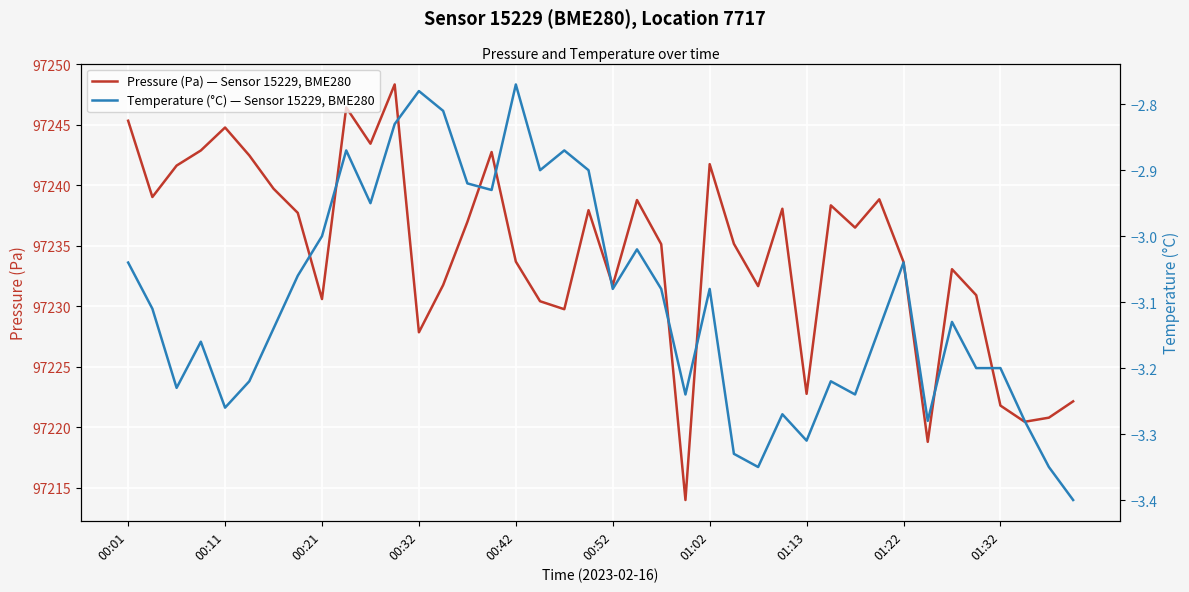

The value of Pressure (Pa) — Sensor 15229, BME280 at 18 is 97229.8. True or false?

True